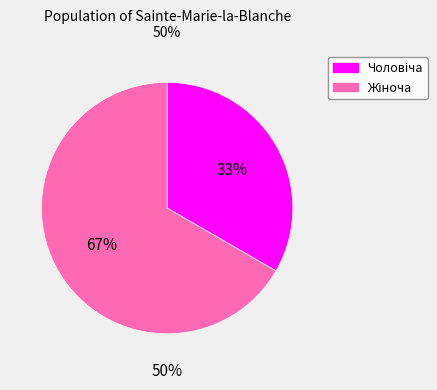

Does Жіноча represent more than half of the total?

Yes